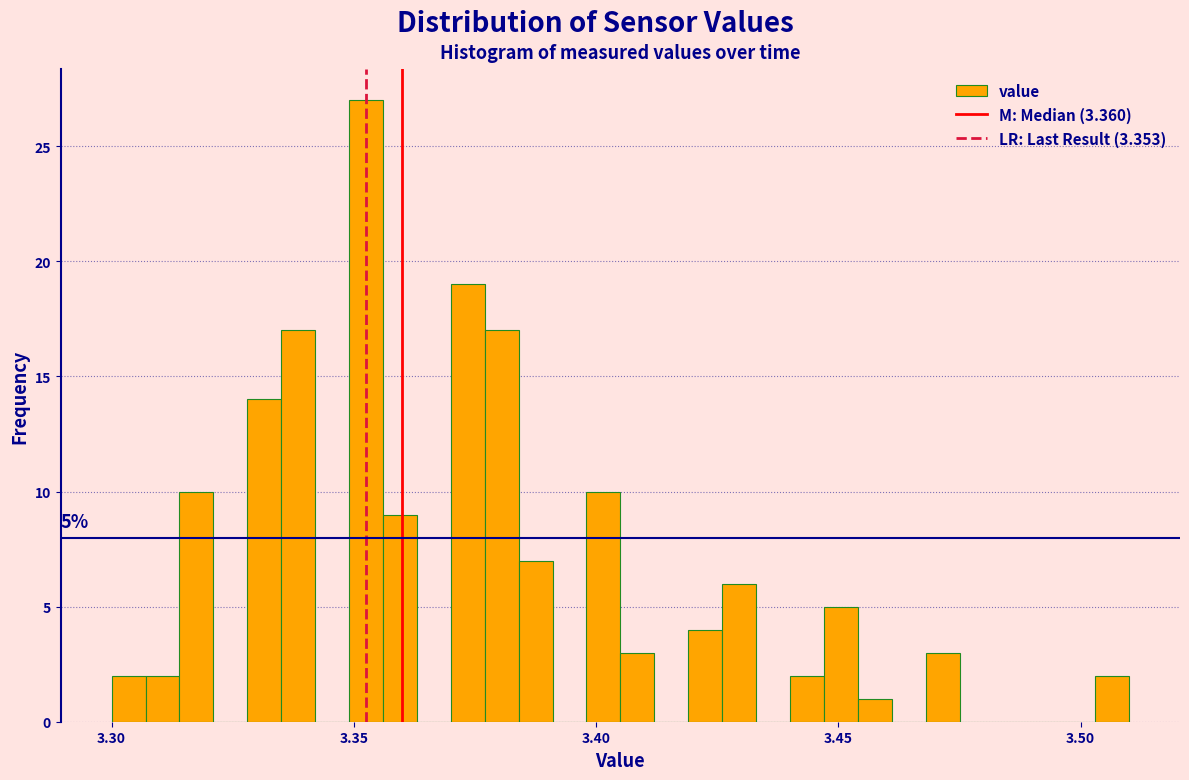

Read against the x-axis, roughly where is the centre of the tallest bar?

3.355